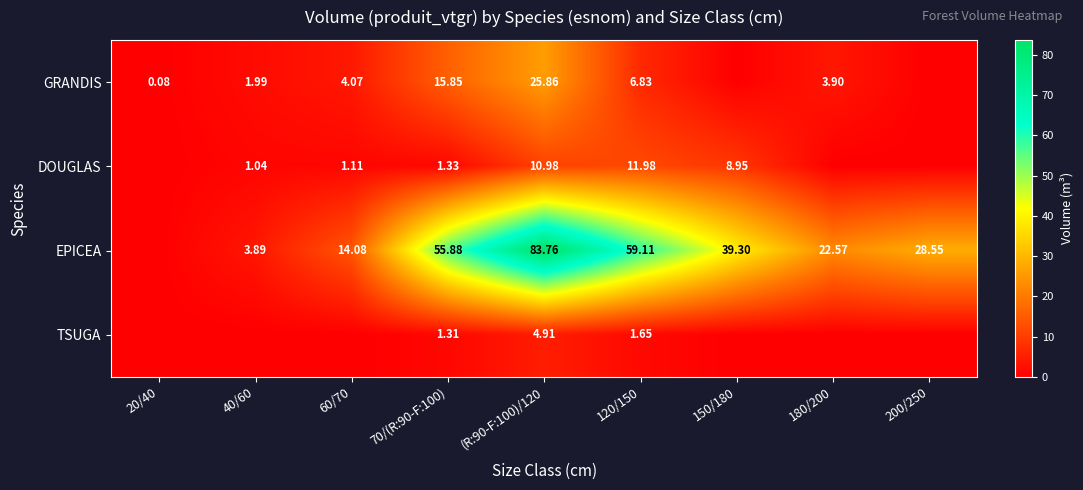

Rank the series at 120/150 from highest to lowest value.

EPICEA, DOUGLAS, GRANDIS, TSUGA